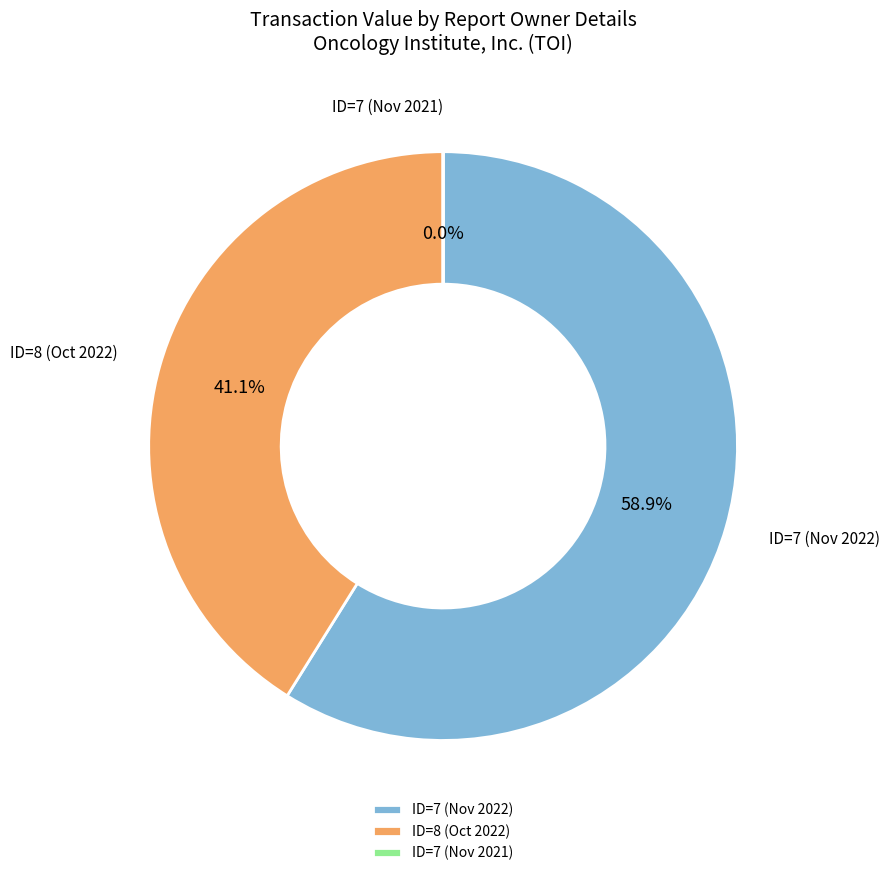

What percentage do ID=7 (Nov 2022) and ID=8 (Oct 2022) together represent?

100.0%